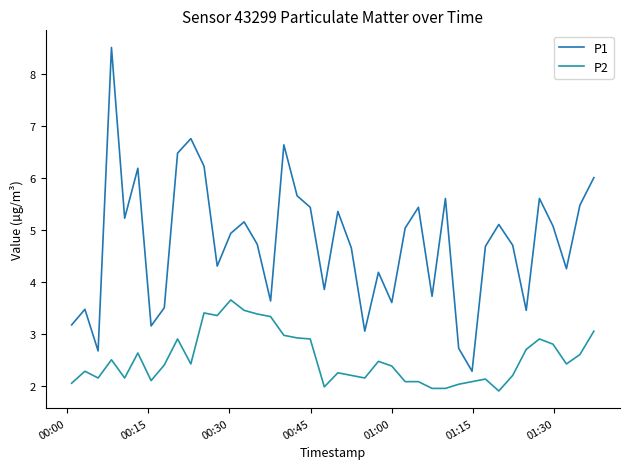

Does the chart display data point markers on the line(s)?

No